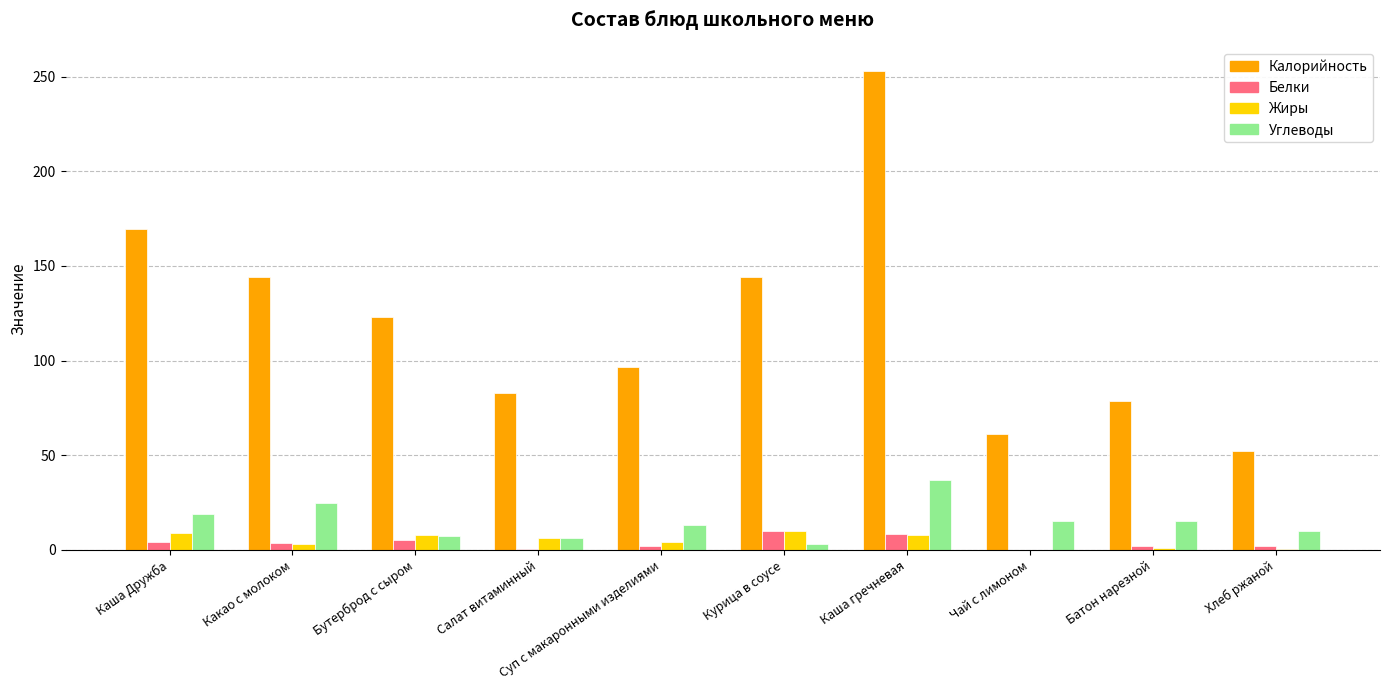

At which category is the sum across all series the highest?

Каша гречневая